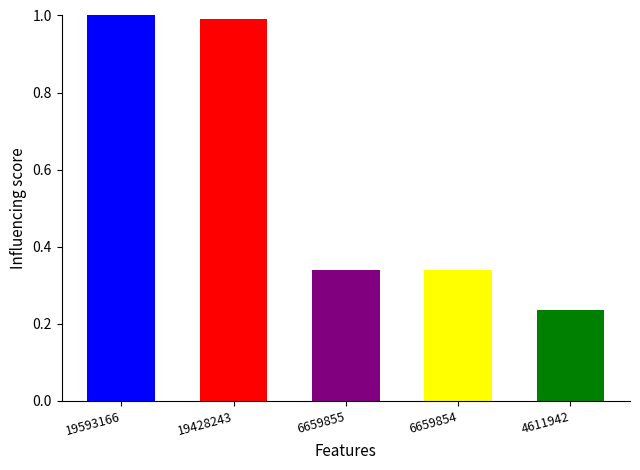

What is the sum of the values at 6659855 and 4611942?

0.6